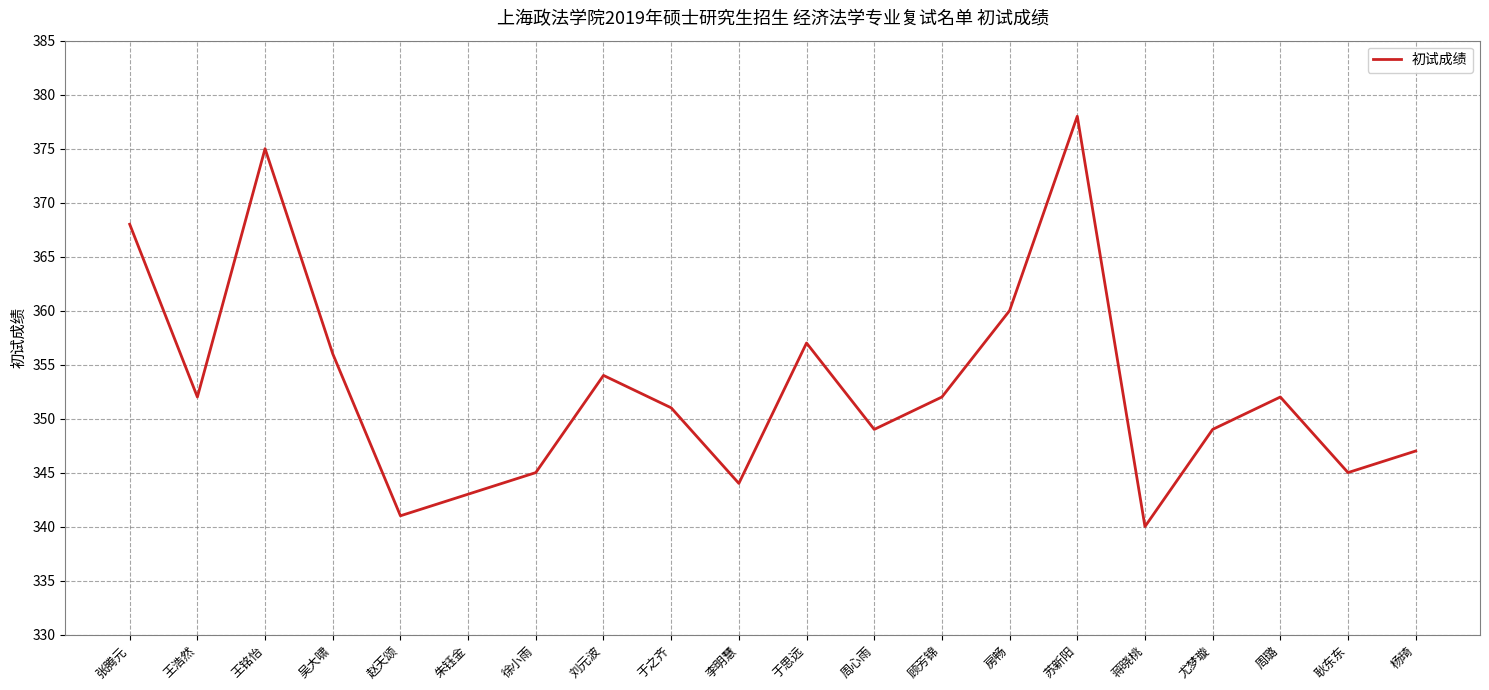

Where is the first local maximum?

王铭怡